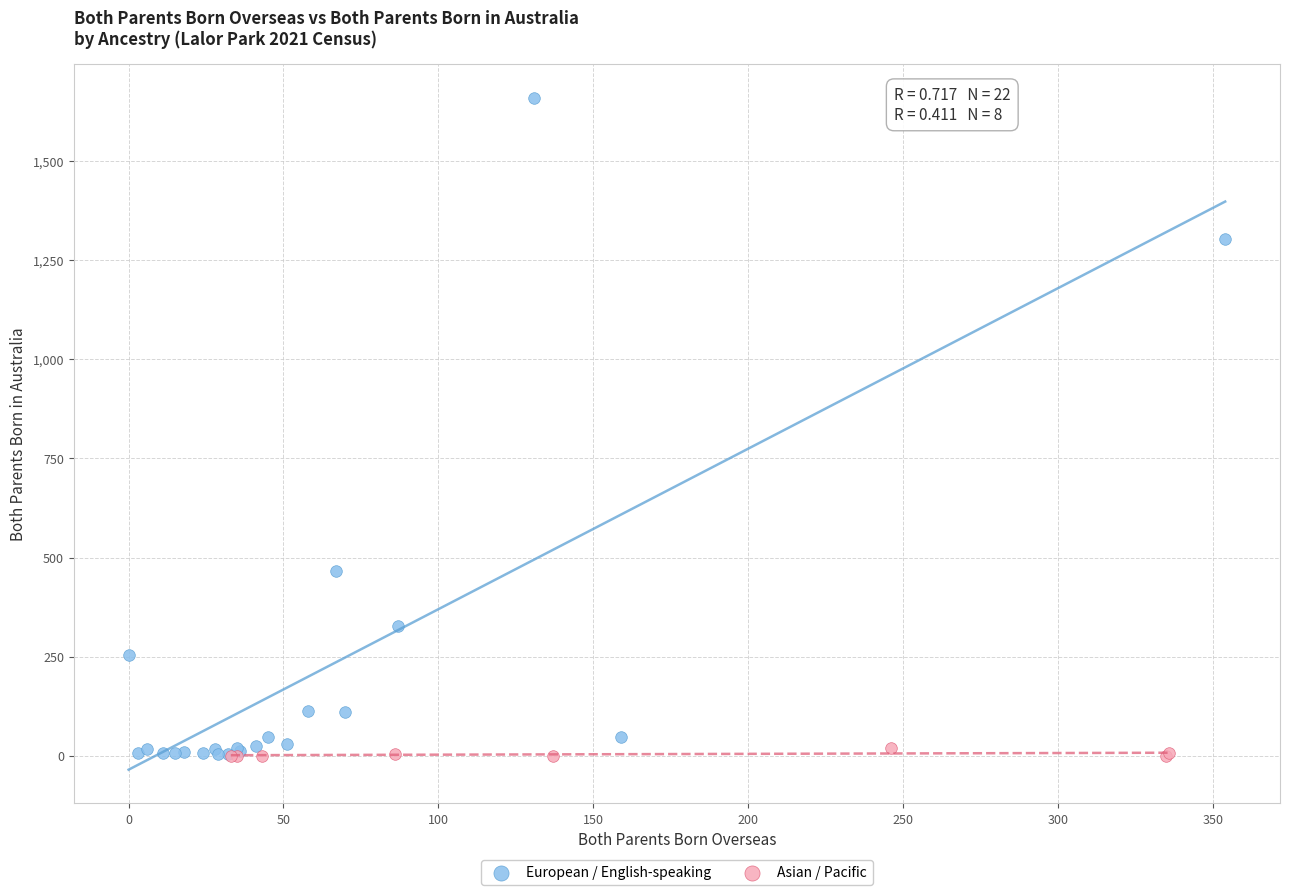

Which series reaches the maximum Y coordinate?

European / English-speaking